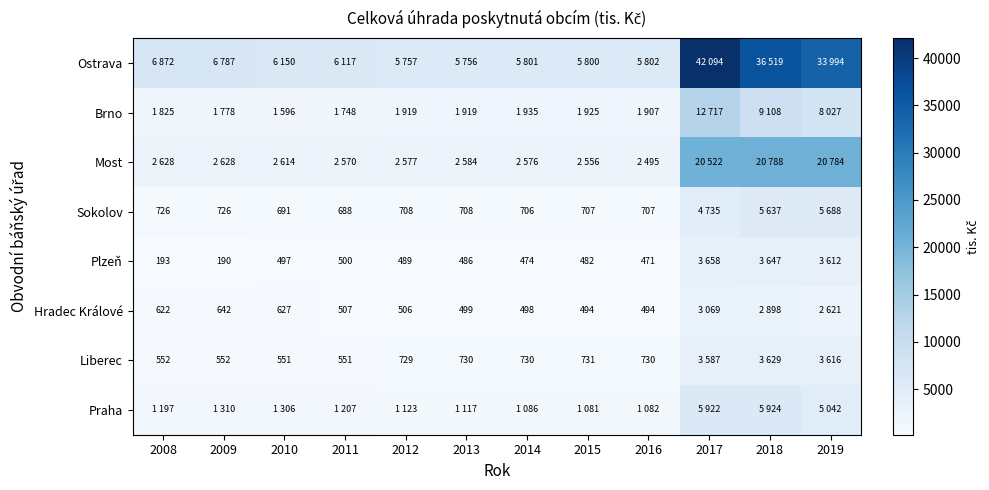

Is it true that Liberec equals 731 at 2015?

True